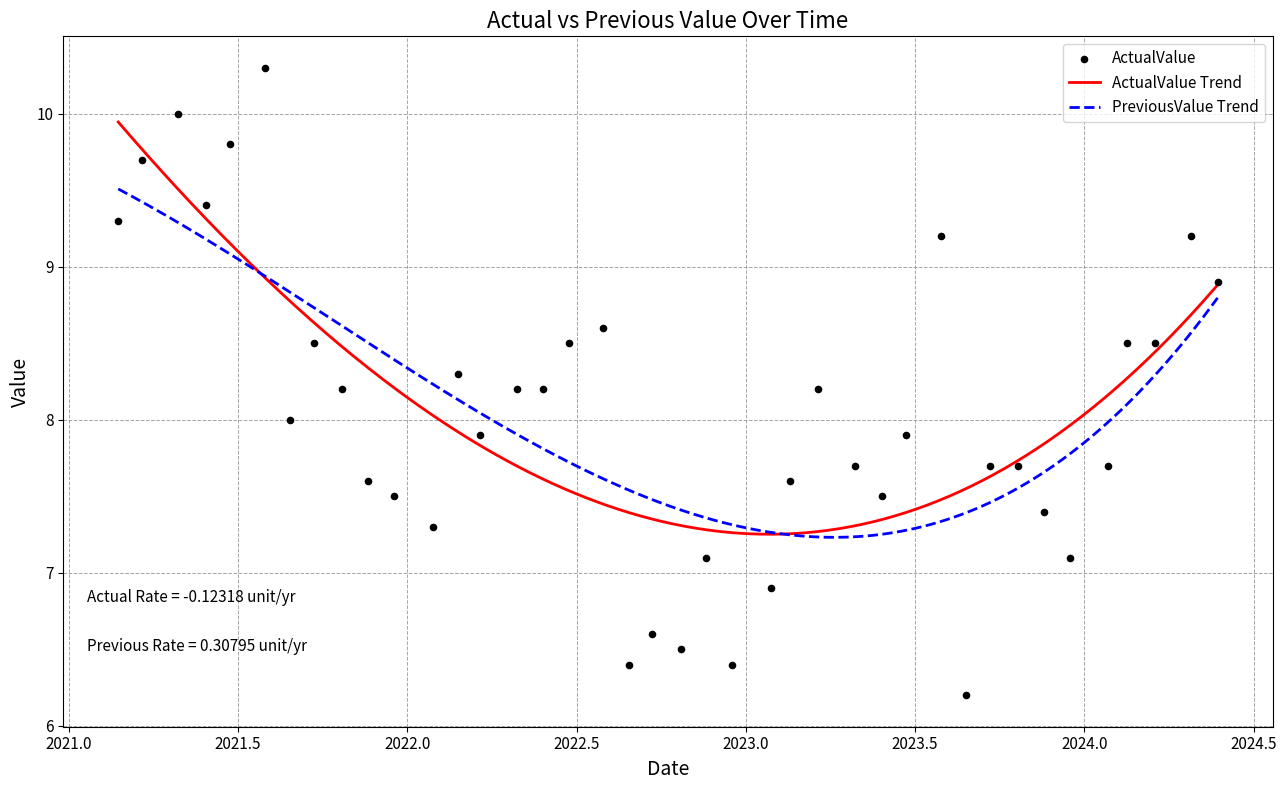

Which series reaches the maximum Y coordinate?

ActualValue